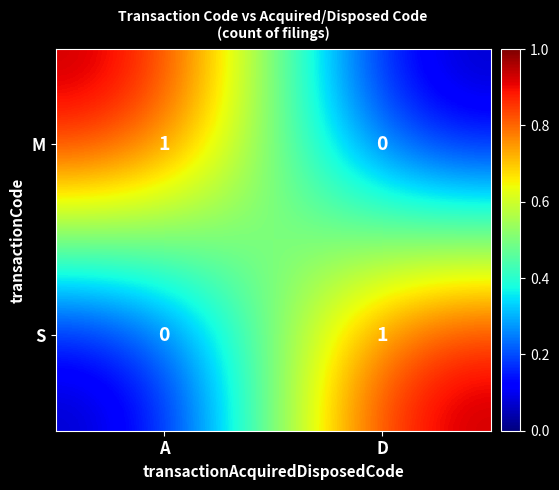

The value of M at A is 2. True or false?

False